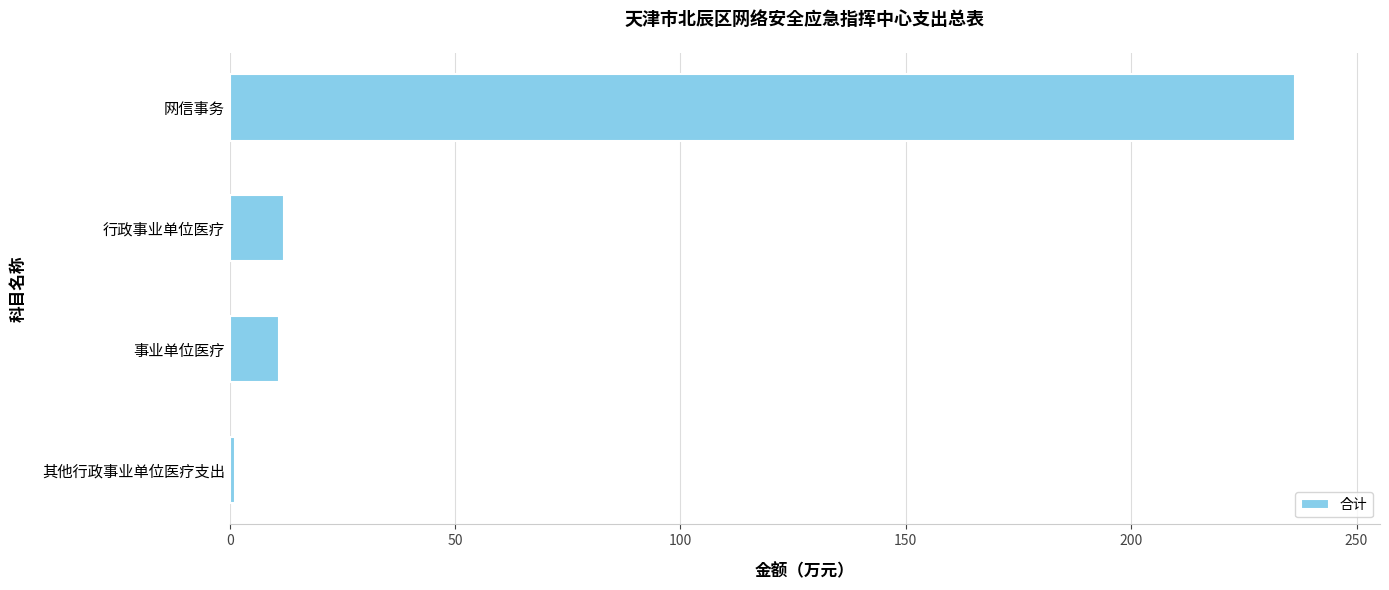

How many data points are above 12?

2